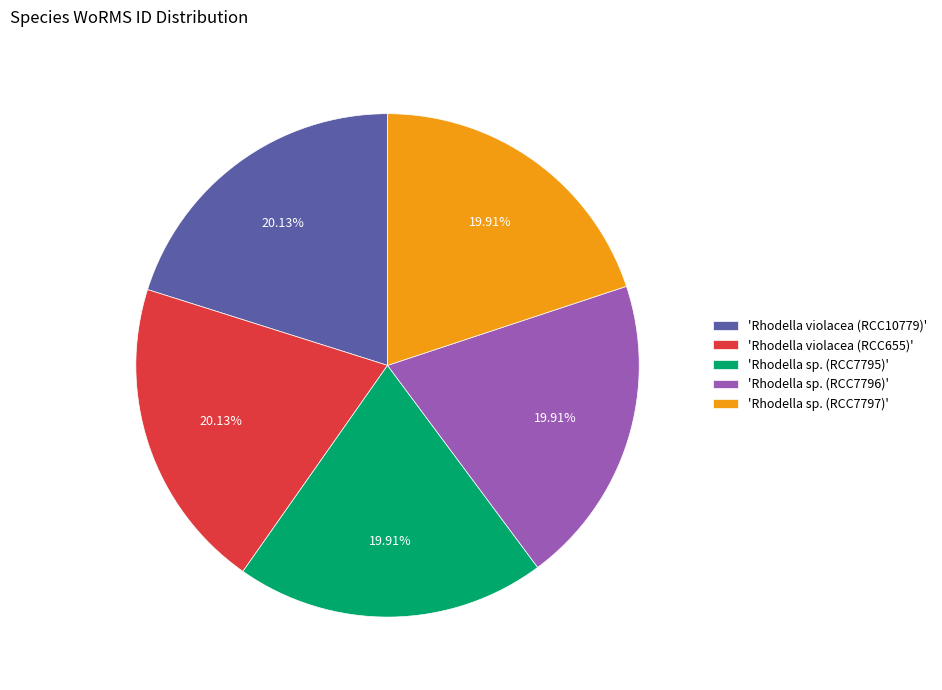

What is the ratio of the value at 'Rhodella sp. (RCC7797)' to the value at 'Rhodella sp. (RCC7795)'?

1.0